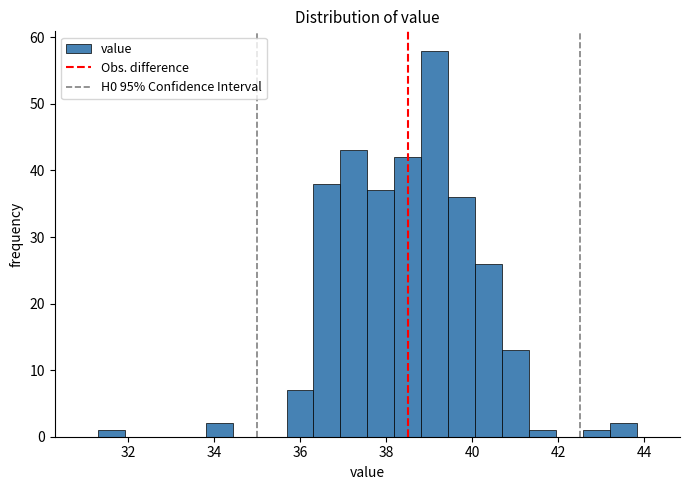

Around what value on the x-axis is the tallest bar? Give the approximate position of its centre, as read against the axis.

39.2